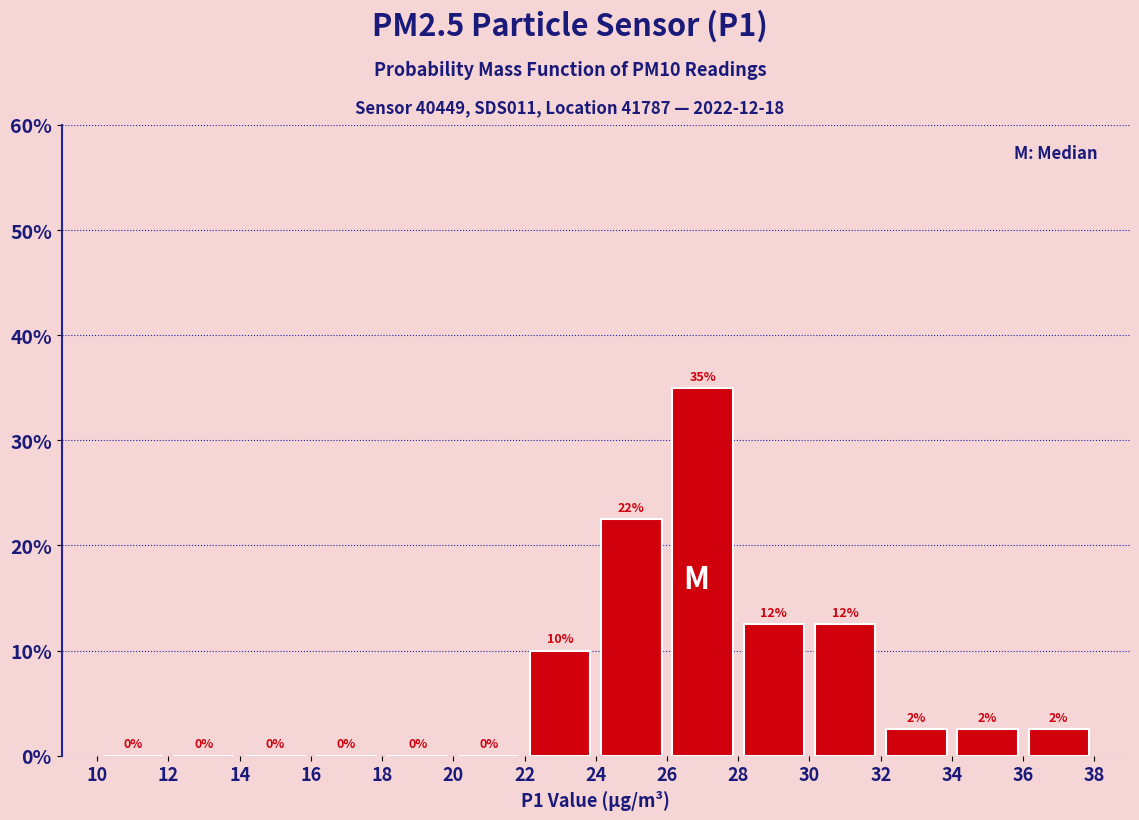

Over which range of the x-axis is the bar tallest?

26 to 28